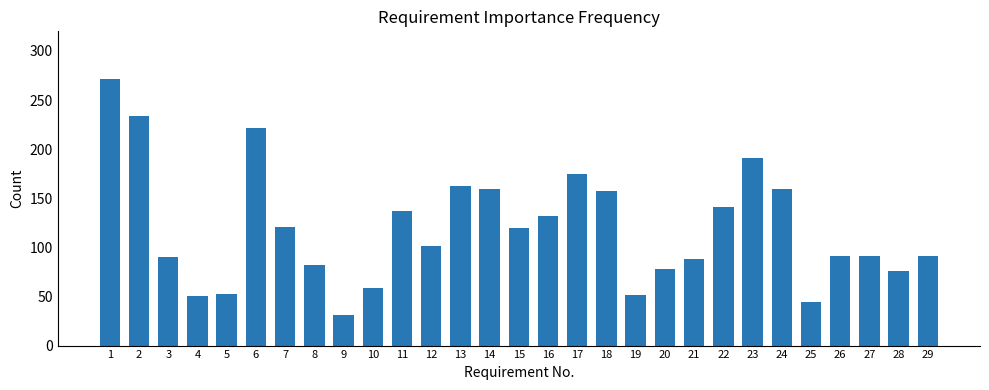

What is the sum of the values at 3 and 23?

281